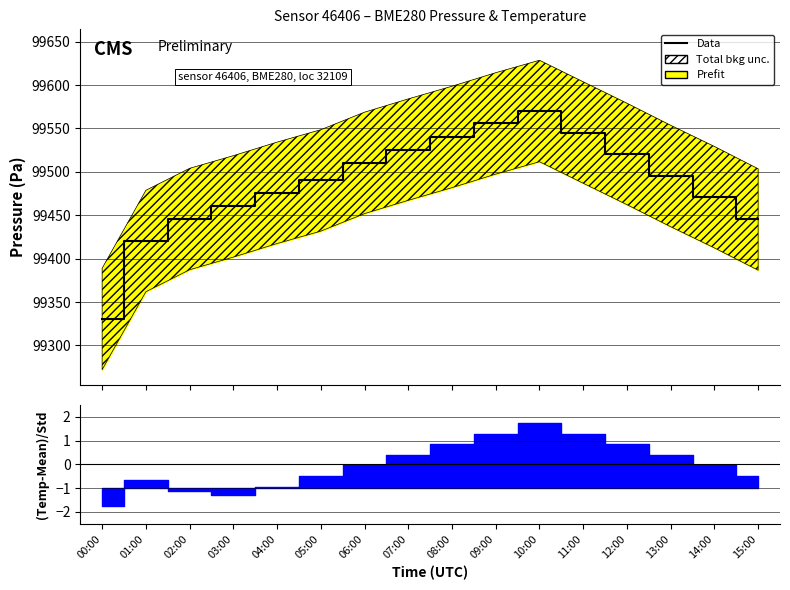

Is it true that the value at 04:00 is 49458.4?

False